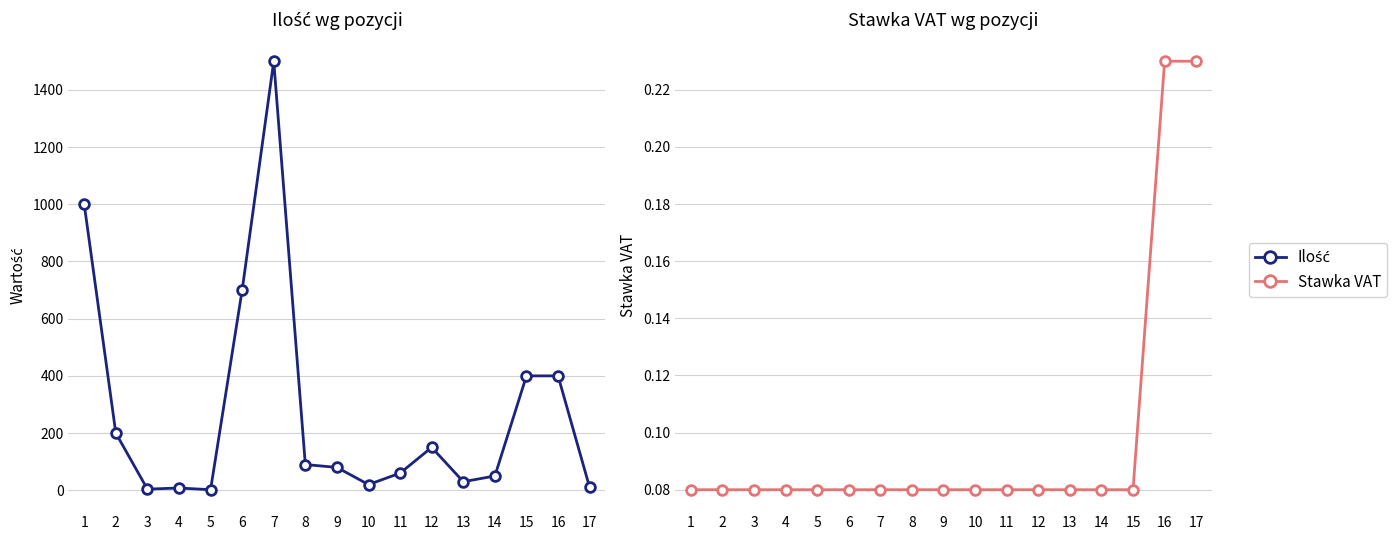

Which category has the highest value in the Stawka VAT series?

16